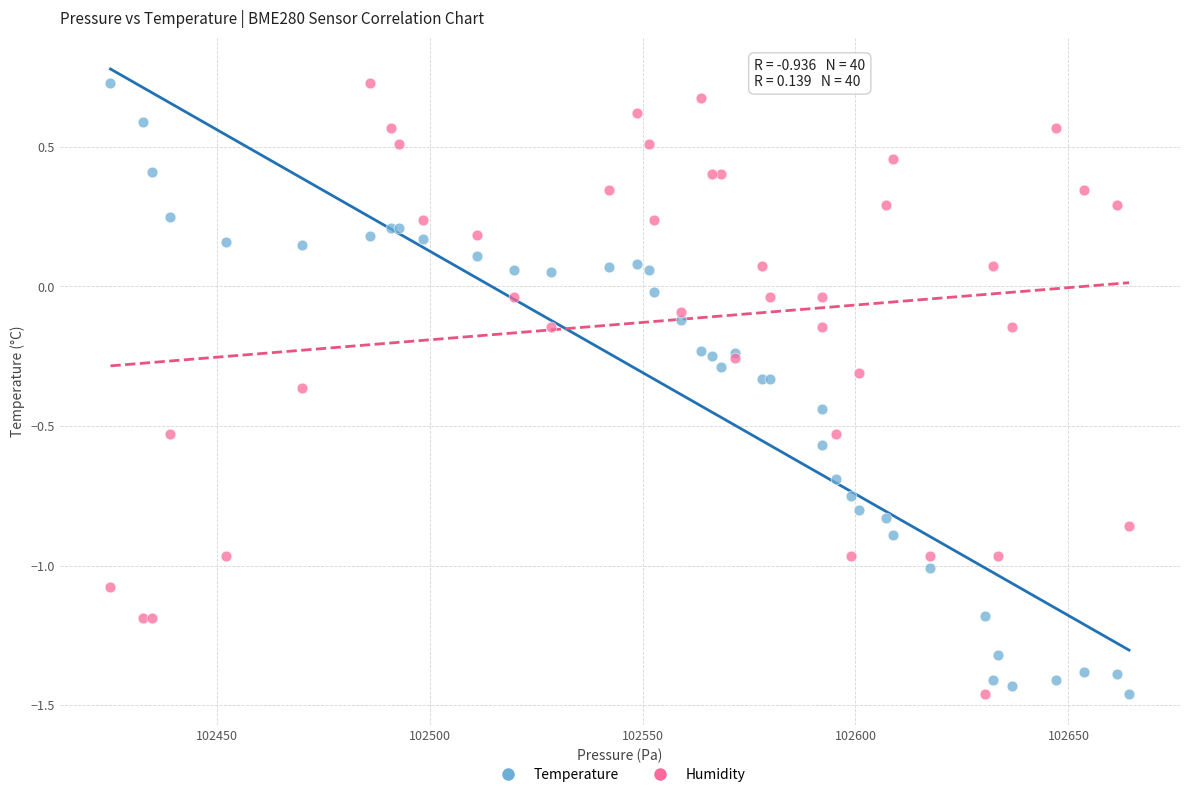

What is the X range (max minus min) for the scatter plot?

239.1